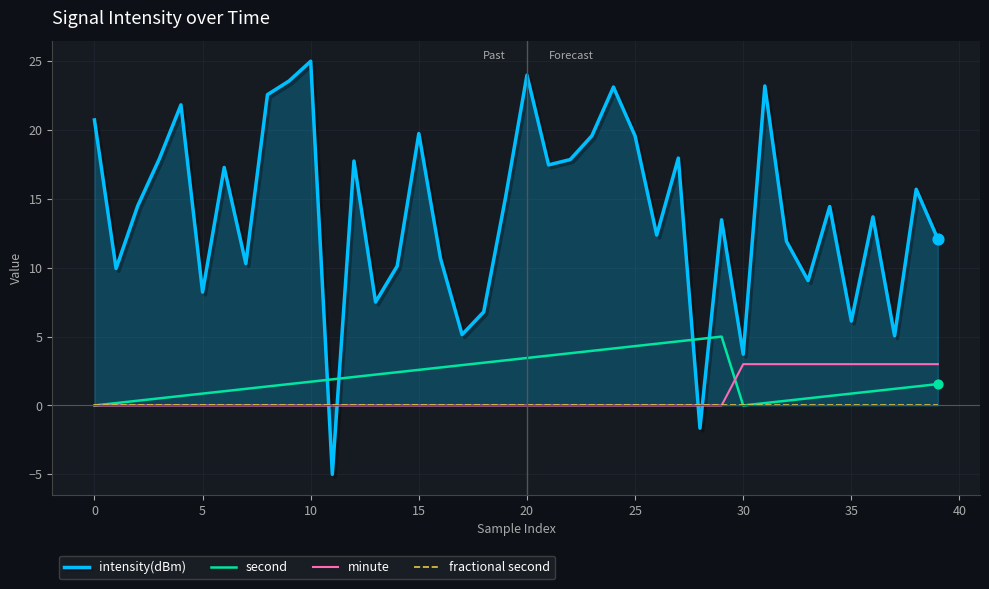

What is the highest value of the second series?

5.0